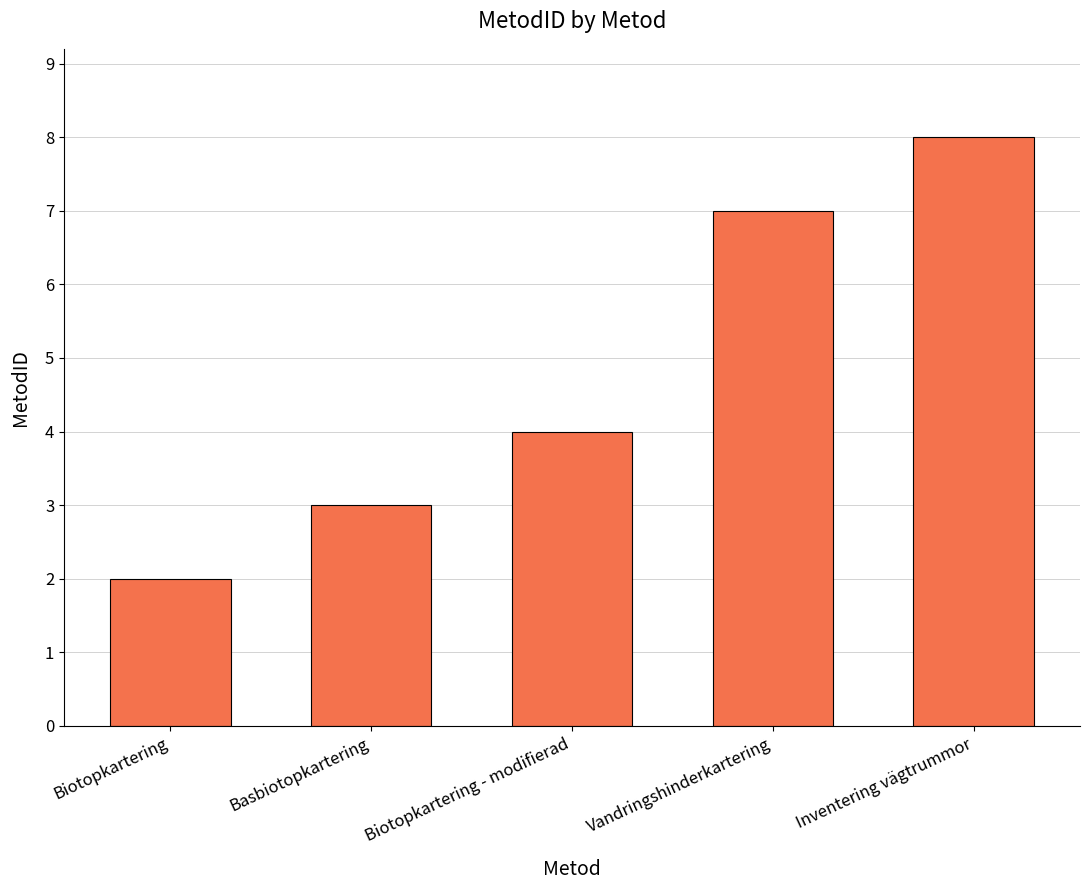

The chart shows a value of 2 at Biotopkartering. True or false?

True